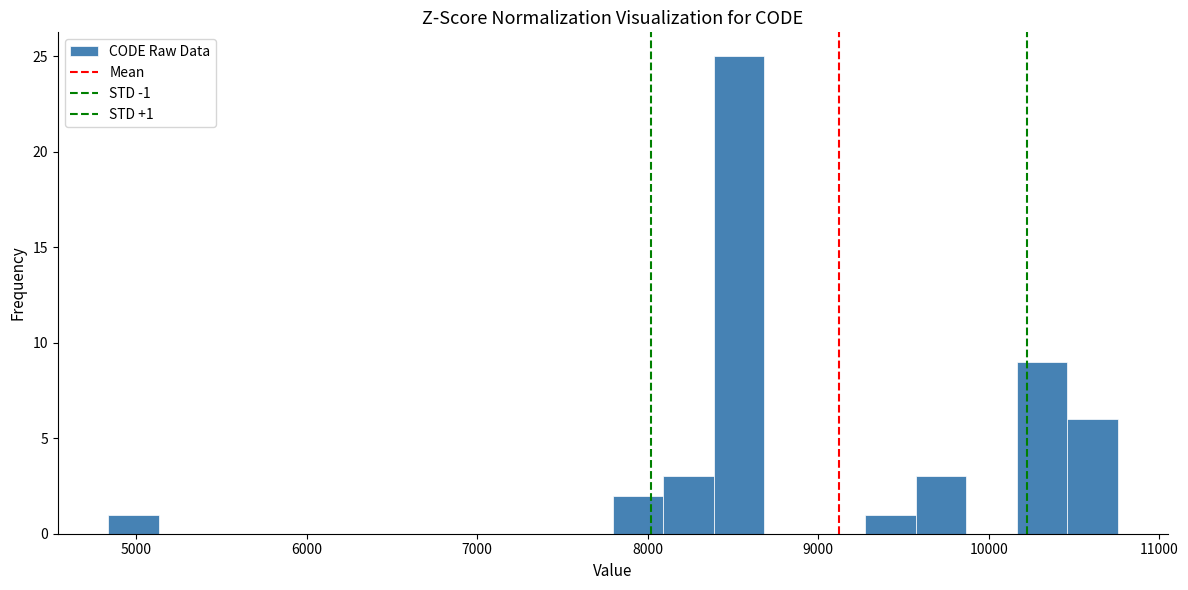

Read against the x-axis, roughly where is the centre of the tallest bar?

8500